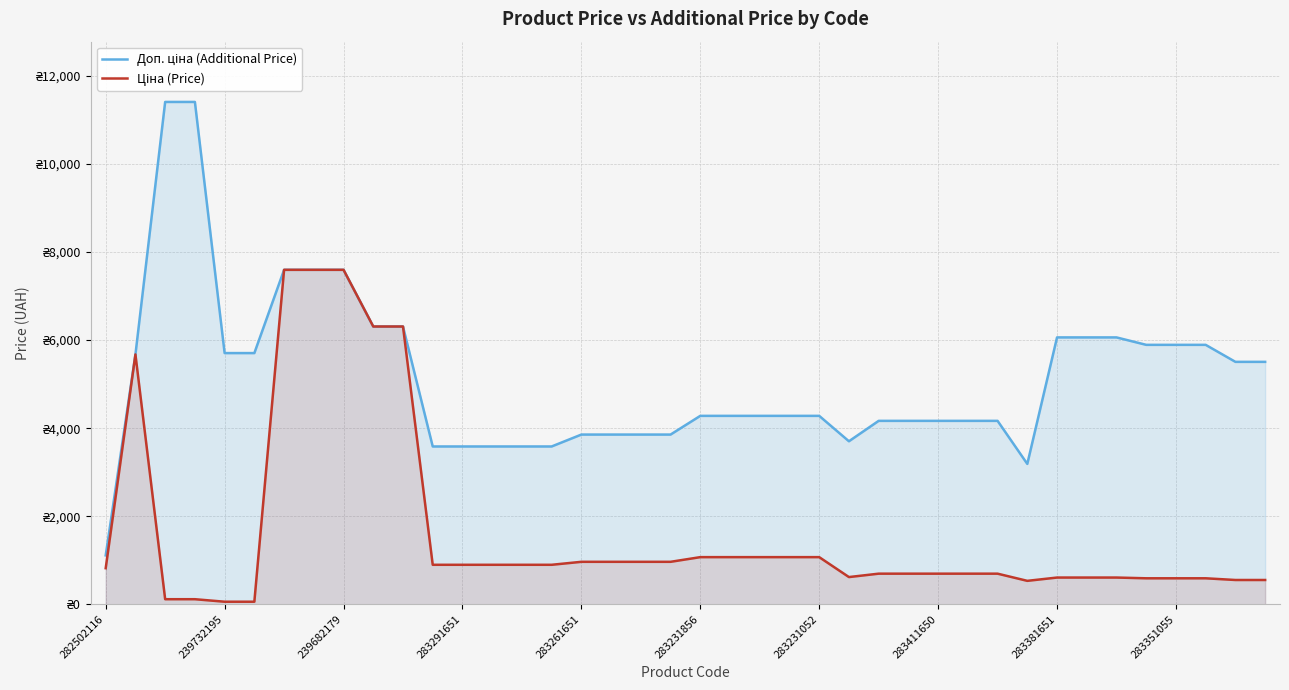

At how many categories does at least one series exceed 8090?

2